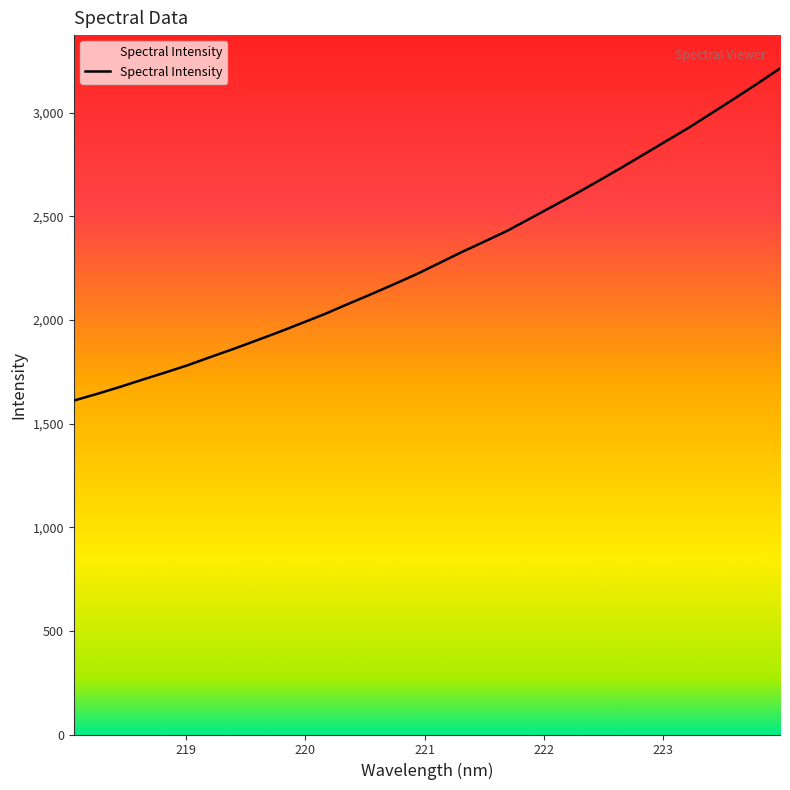

What is the maximum value shown in the chart?

3213.1